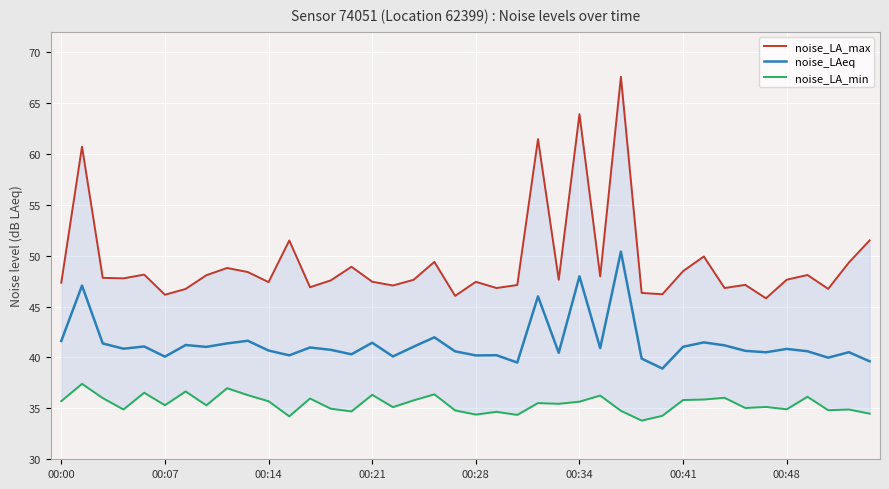

True or false: noise_LAeq and noise_LA_min intersect in this chart.

False